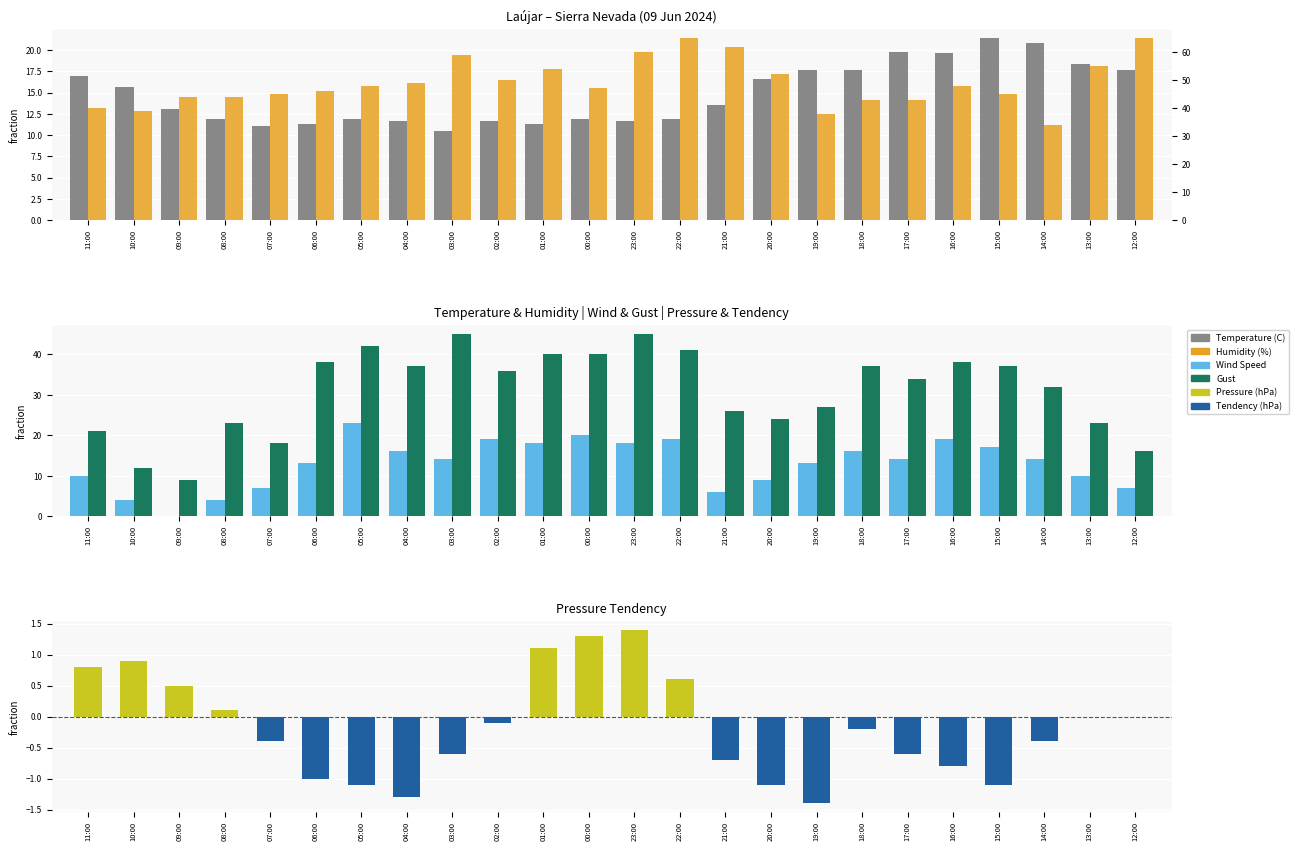

List the labels in order of Tendency (hPa) value, smallest first.

19:00, 04:00, 05:00, 20:00, 15:00, 06:00, 16:00, 21:00, 03:00, 17:00, 07:00, 14:00, 18:00, 02:00, 13:00, 12:00, 08:00, 09:00, 22:00, 11:00, 10:00, 01:00, 00:00, 23:00